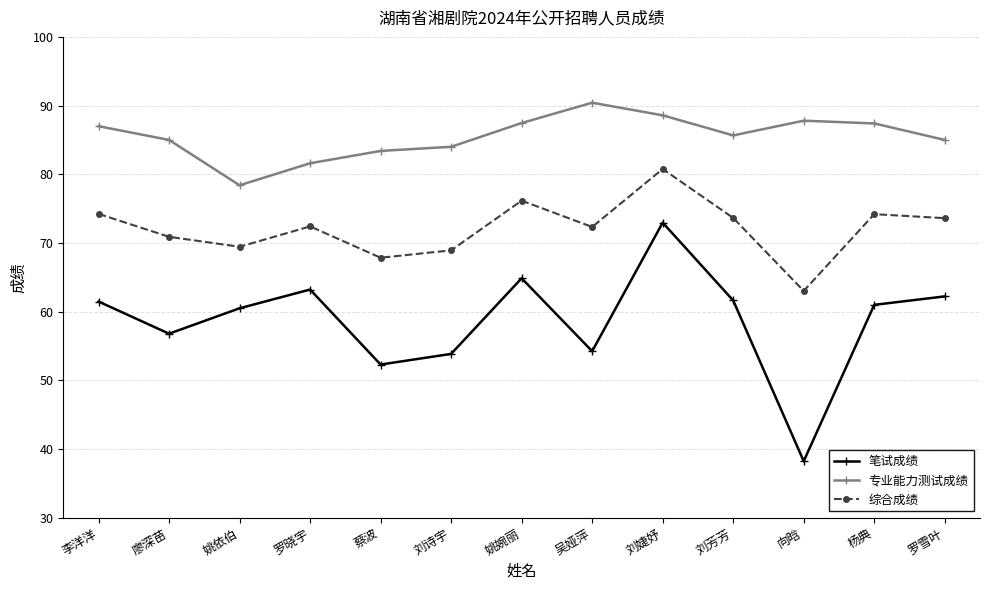

True or false: 专业能力测试成绩 and 综合成绩 intersect in this chart.

False